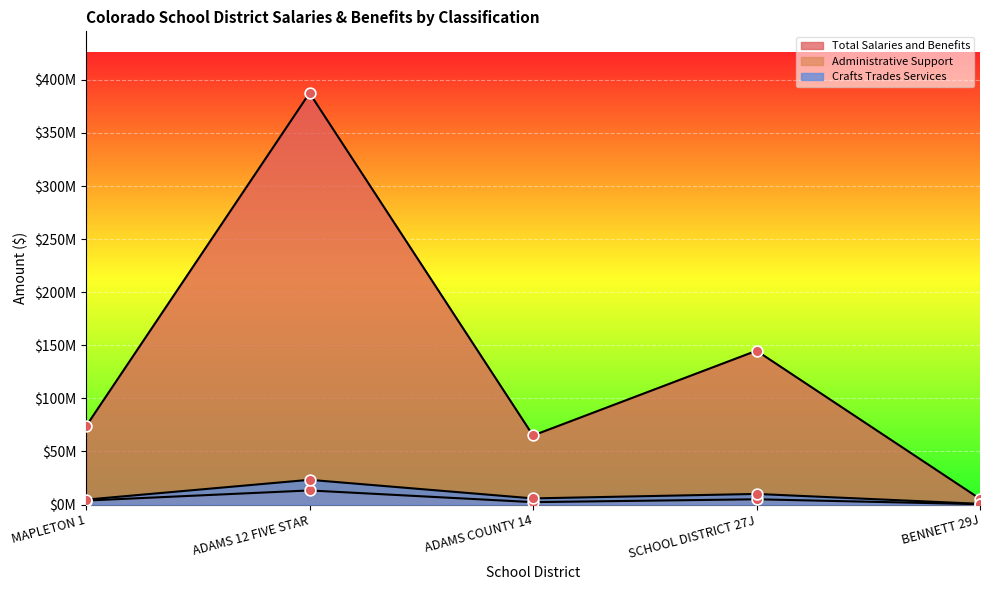

At how many categories does at least one series exceed 193166570?

1